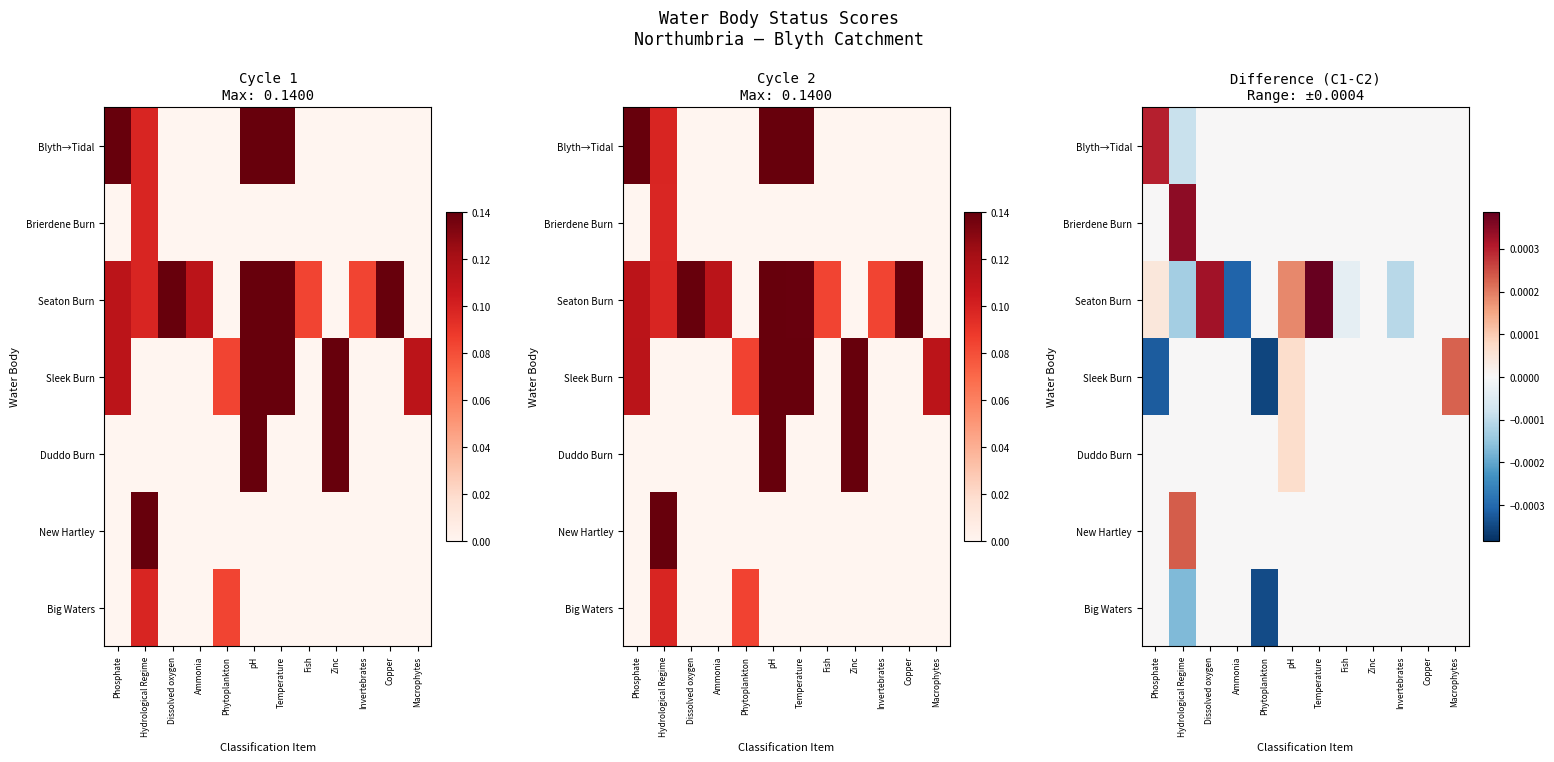

Which label corresponds to the smallest value in the chart?

Phytoplankton